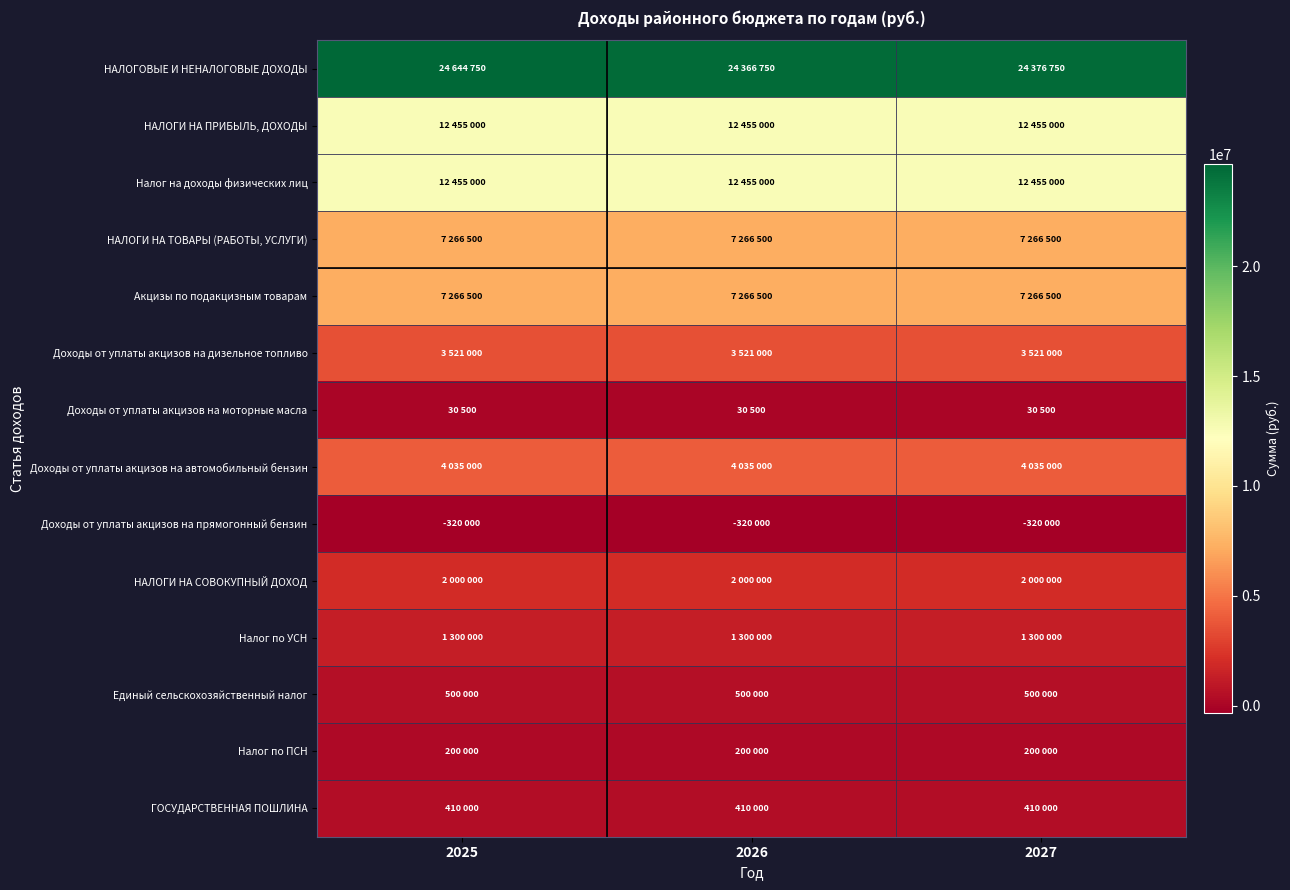

Reading left to right, list all the values displayed in this chart.

НАЛОГОВЫЕ И НЕНАЛОГОВЫЕ ДОХОДЫ: 2025=24644750	2026=24366750	2027=24376750
НАЛОГИ НА ПРИБЫЛЬ, ДОХОДЫ: 2025=12455000	2026=12455000	2027=12455000
Налог на доходы физических лиц: 2025=12455000	2026=12455000	2027=12455000
НАЛОГИ НА ТОВАРЫ (РАБОТЫ, УСЛУГИ): 2025=7266500	2026=7266500	2027=7266500
Акцизы по подакцизным товарам: 2025=7266500	2026=7266500	2027=7266500
Доходы от уплаты акцизов на дизельное топливо: 2025=3521000	2026=3521000	2027=3521000
Доходы от уплаты акцизов на моторные масла: 2025=30500	2026=30500	2027=30500
Доходы от уплаты акцизов на автомобильный бензин: 2025=4035000	2026=4035000	2027=4035000
Доходы от уплаты акцизов на прямогонный бензин: 2025=-320000	2026=-320000	2027=-320000
НАЛОГИ НА СОВОКУПНЫЙ ДОХОД: 2025=2000000	2026=2000000	2027=2000000
Налог по УСН: 2025=1300000	2026=1300000	2027=1300000
Единый сельскохозяйственный налог: 2025=500000	2026=500000	2027=500000
Налог по ПСН: 2025=200000	2026=200000	2027=200000
ГОСУДАРСТВЕННАЯ ПОШЛИНА: 2025=410000	2026=410000	2027=410000